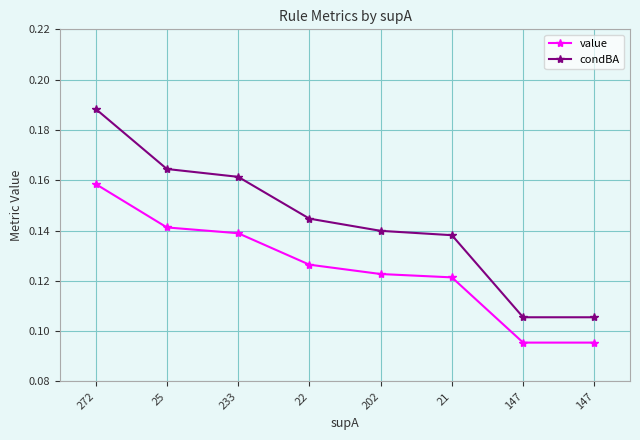

True or false: value and condBA cross at least once.

False